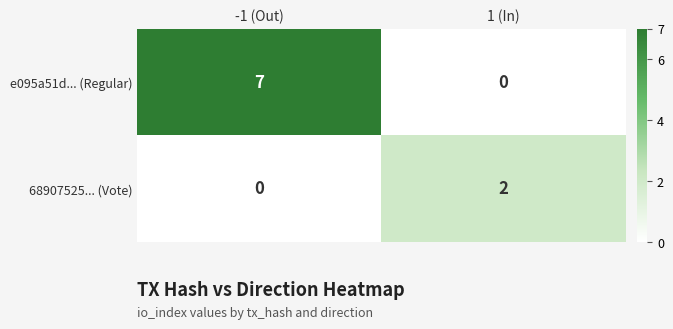

True or false: 68907525... (Vote) has a value of 1 at -1 (Out).

False